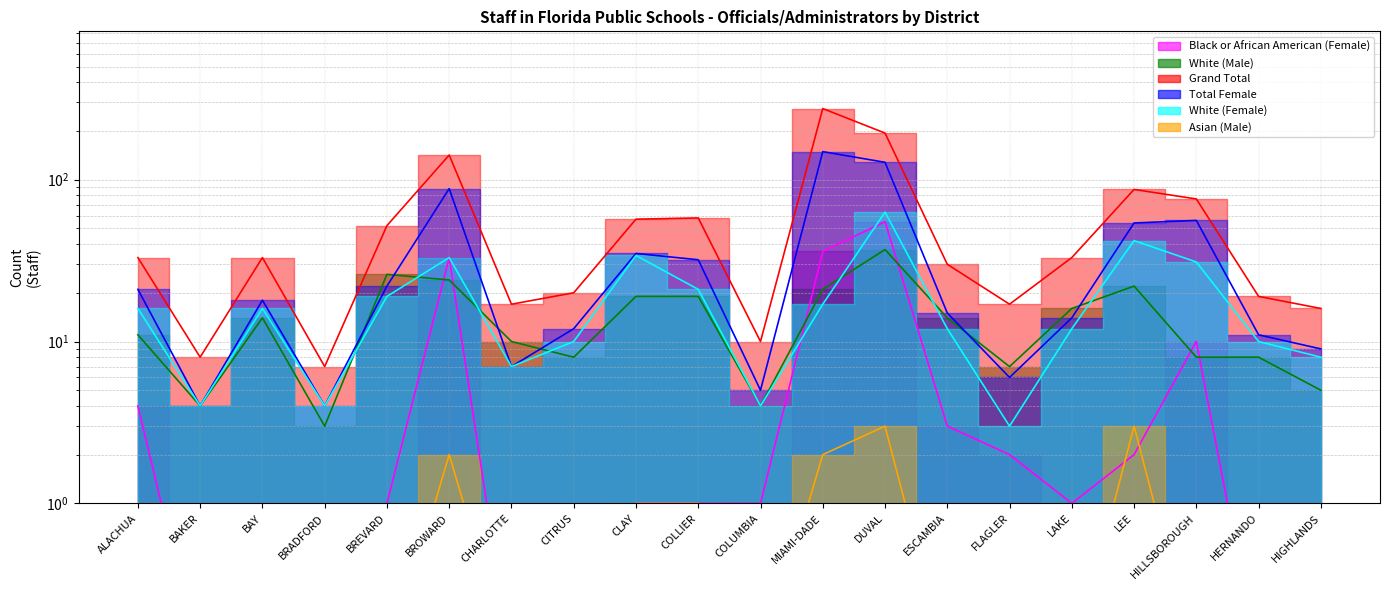

How many values in the Grand Total series are below 33?

9